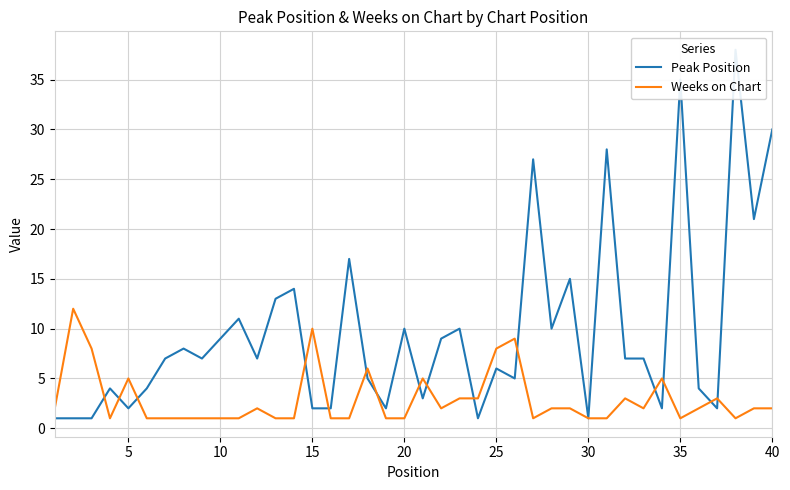

What is the maximum value for Weeks on Chart?

12